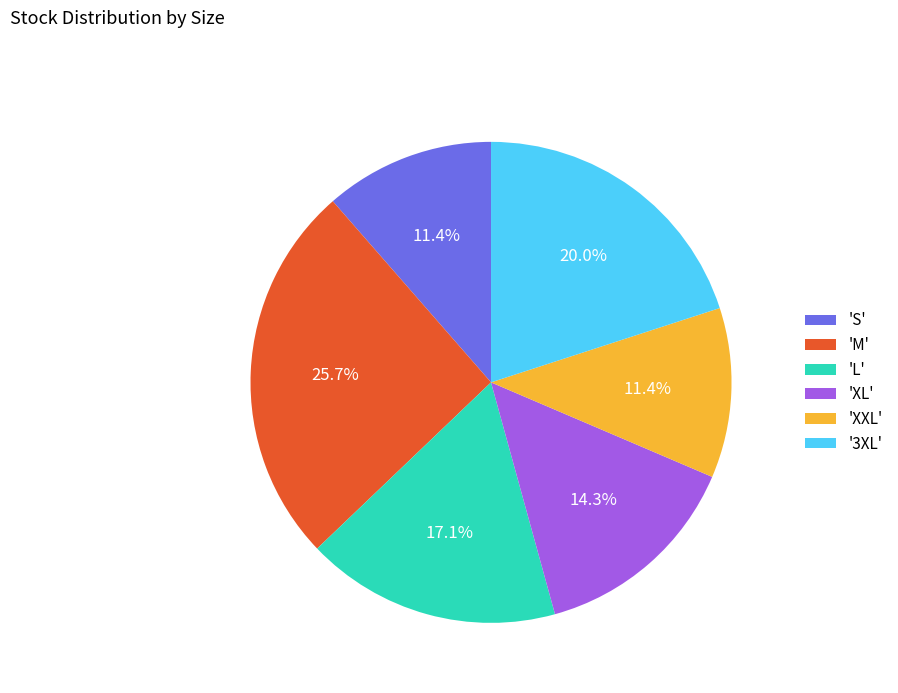

What is the largest slice in the pie chart?

'M'